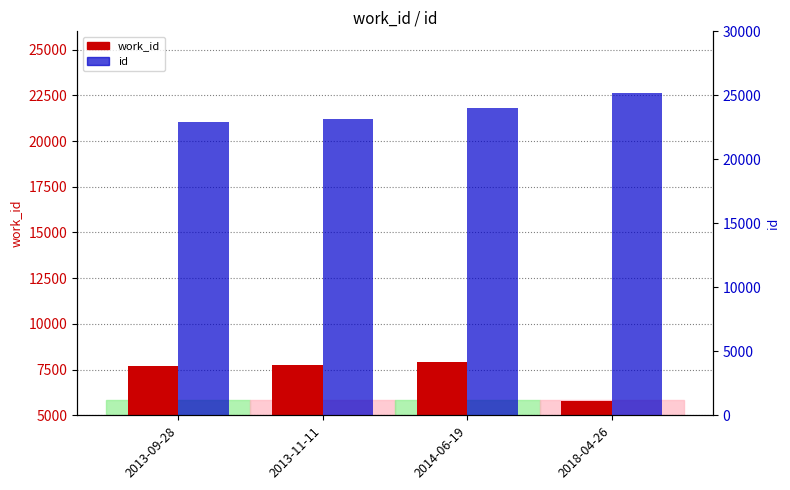

Reading left to right, list all the values displayed in this chart.

work_id: 2013-09-28=7695	2013-11-11=7760	2014-06-19=7934	2018-04-26=5767
id: 2013-09-28=22884	2013-11-11=23173	2014-06-19=24007	2018-04-26=25190